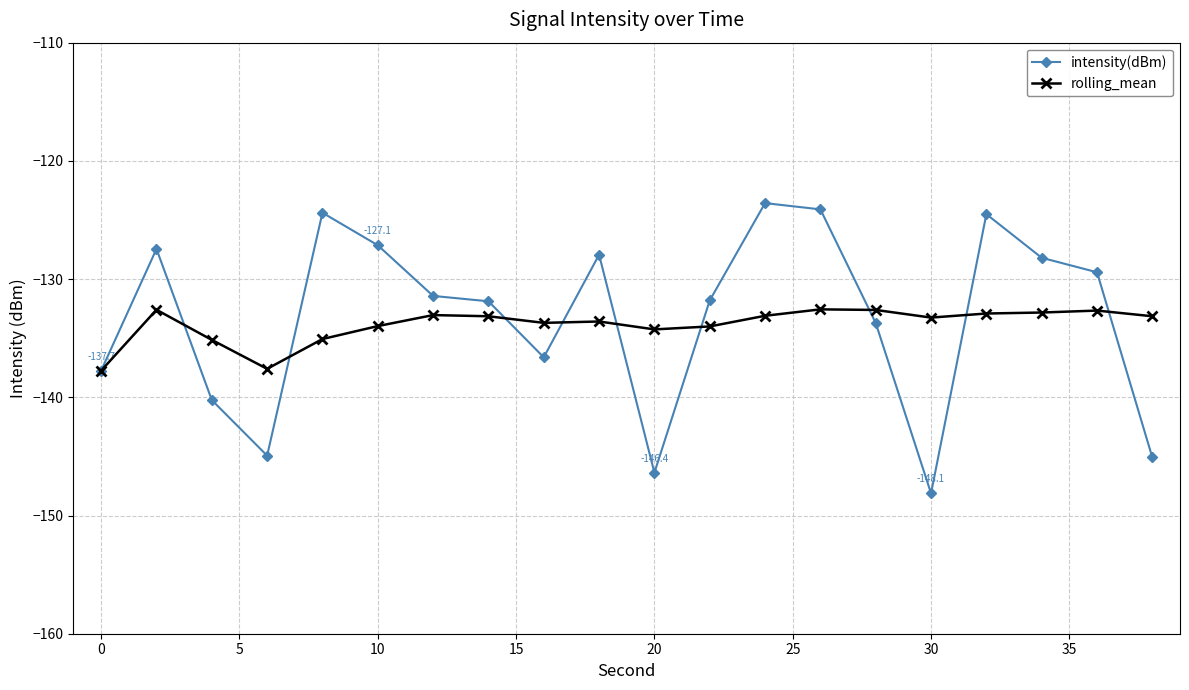

Which series has the widest spread of values?

intensity(dBm)